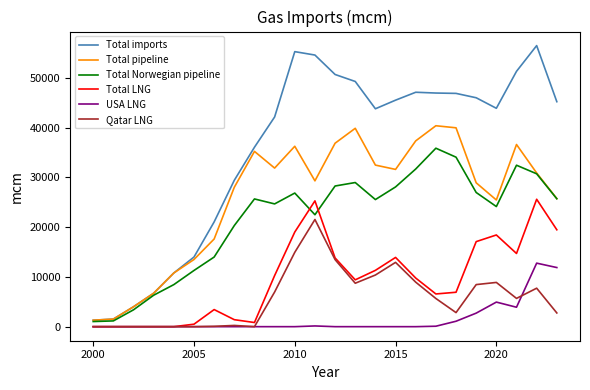

What is the highest value of the Total LNG series?

25620.5